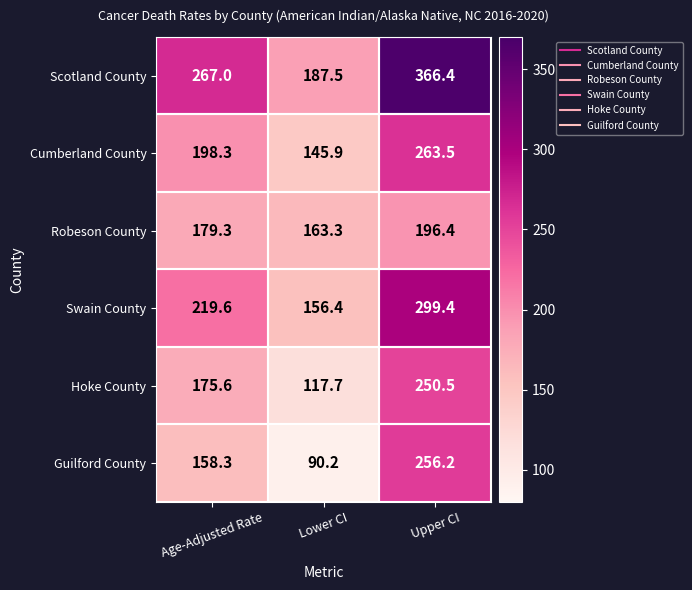

Rank the series at Upper CI from lowest to highest value.

Robeson County, Hoke County, Guilford County, Cumberland County, Swain County, Scotland County